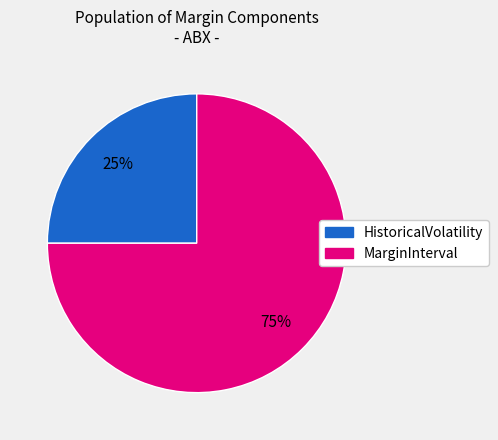

Is there any slice that represents more than half of the pie?

Yes